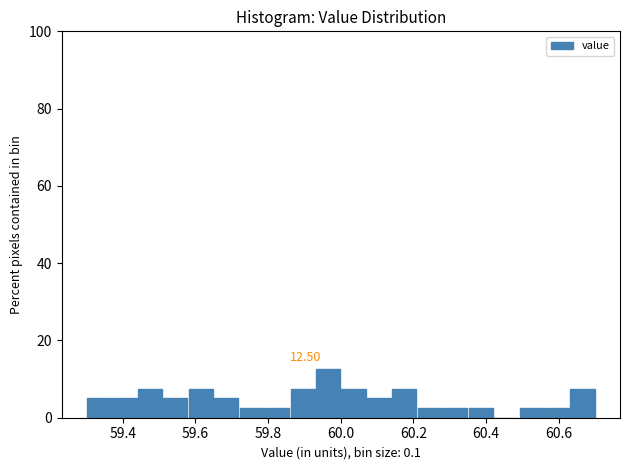

Read against the x-axis, roughly where is the centre of the tallest bar?

59.96